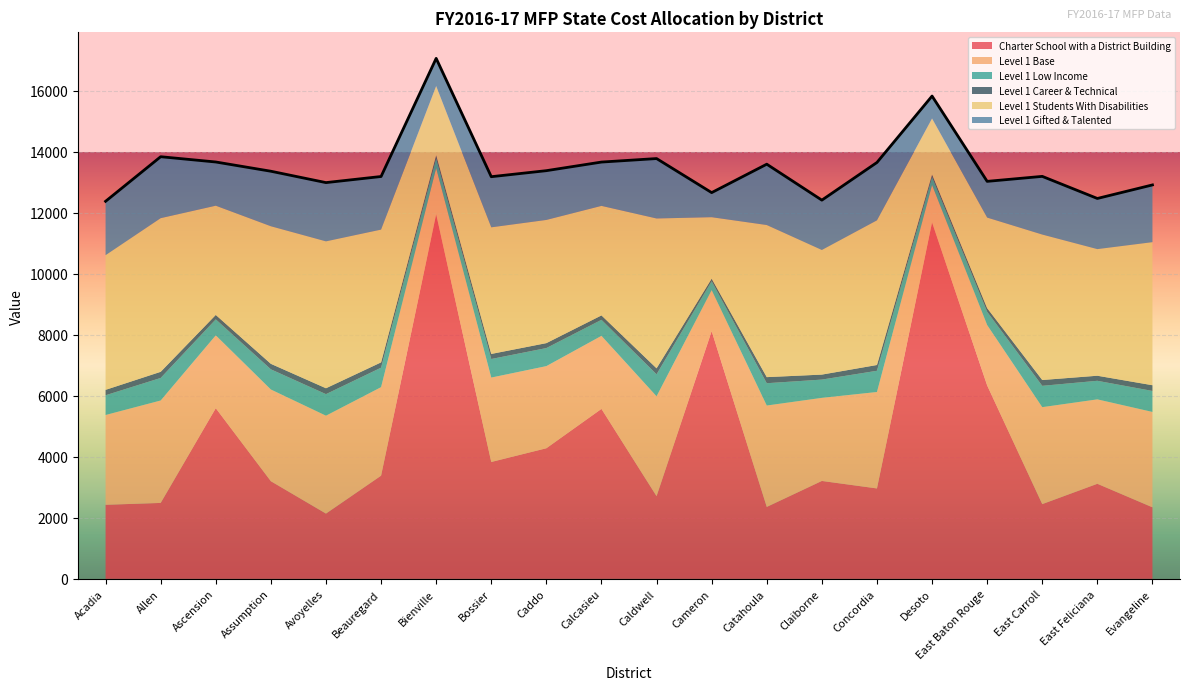

Which category has the lowest value in the Level 1 Base series?

Desoto